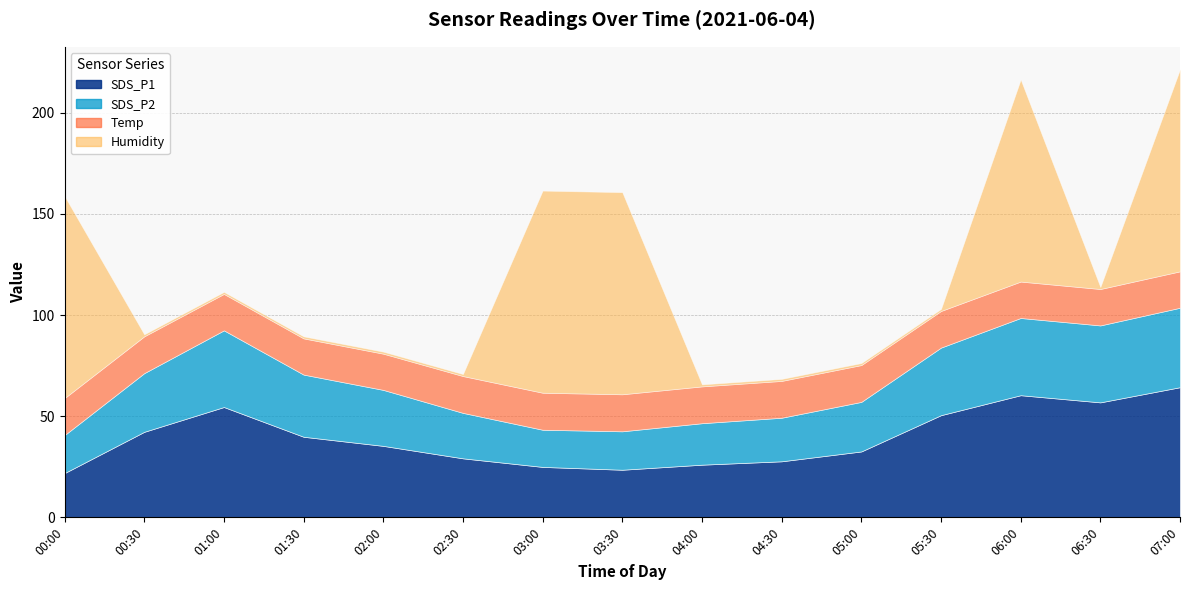

What is the highest value of the SDS_P1 series?

64.3